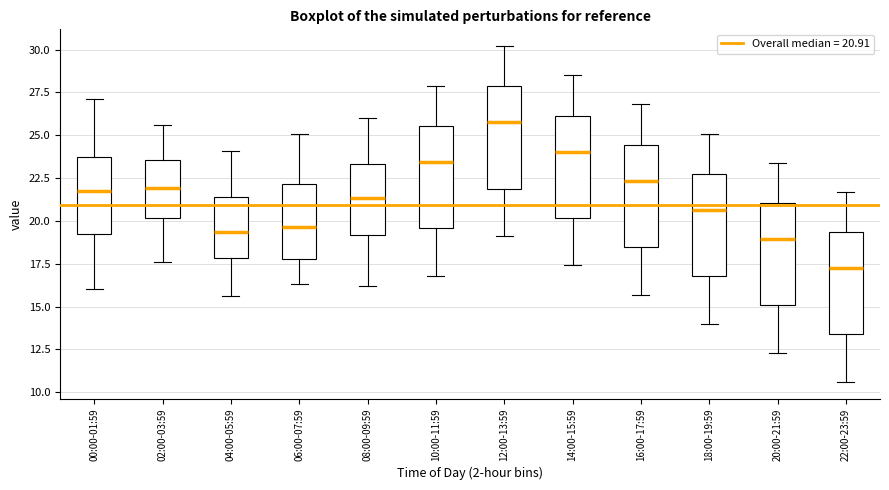

Where does the lower whisker of the box for 12:00-13:59 end on the y-axis? The values are not printed on the chart, so give them approximately, as read against the axis.

19.0